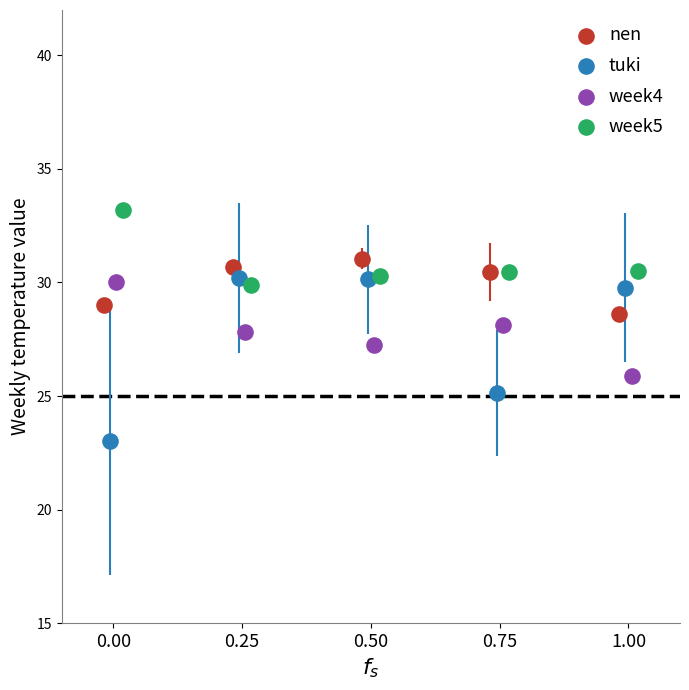

Which series reaches the maximum Y coordinate?

week5